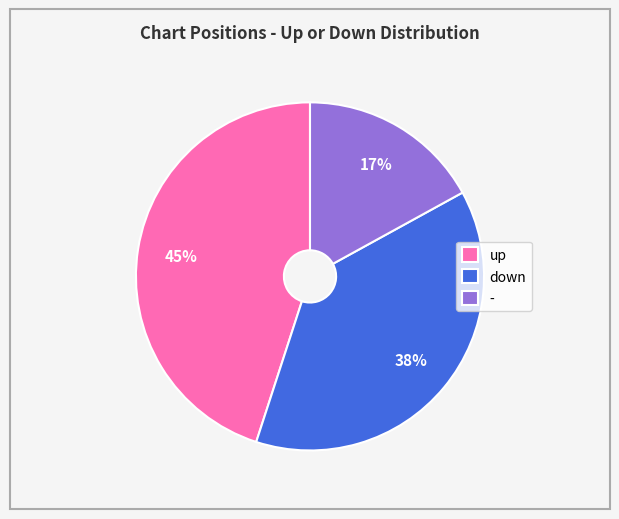

Is it true that down is 38% of the pie?

True